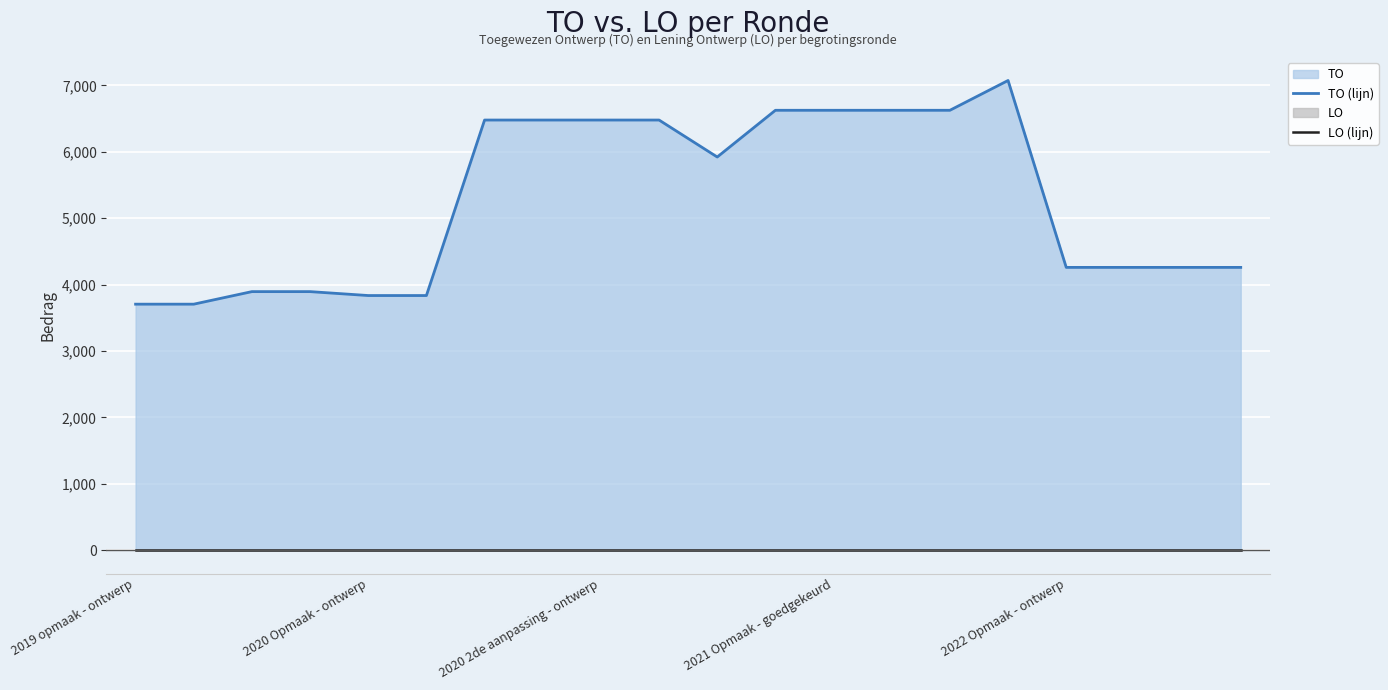

Which category has the highest value in the TO (lijn) series?

15